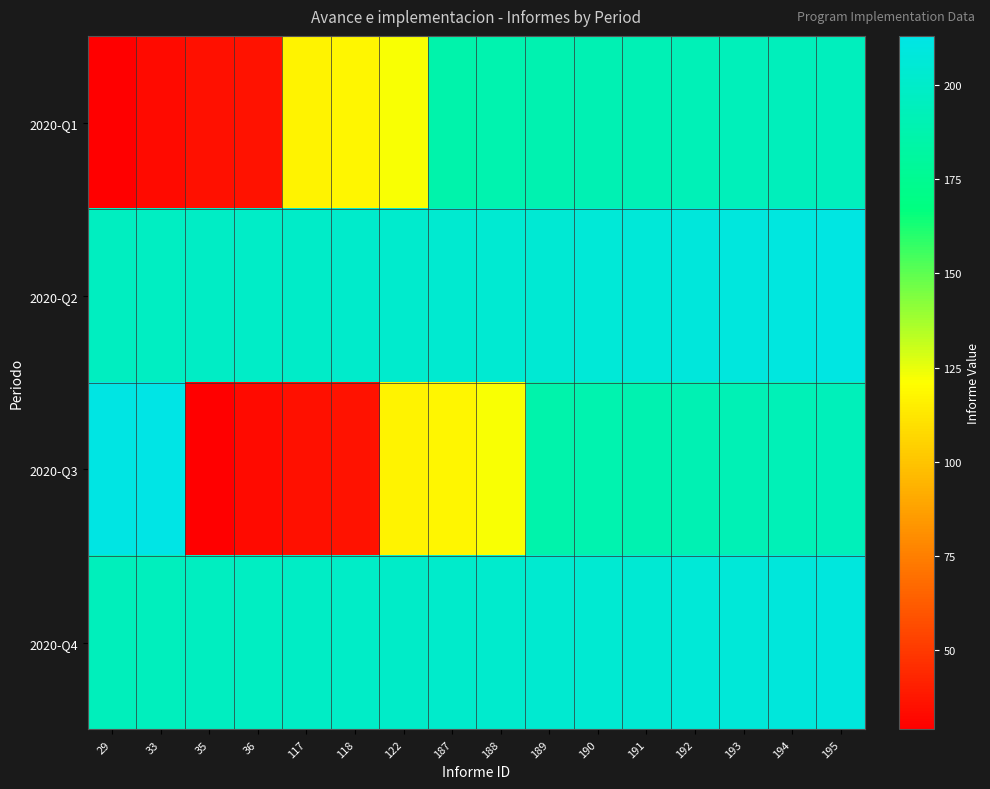

Rank the series by their maximum value, from lowest to highest.

2020-Q1, 2020-Q4, 2020-Q2, 2020-Q3